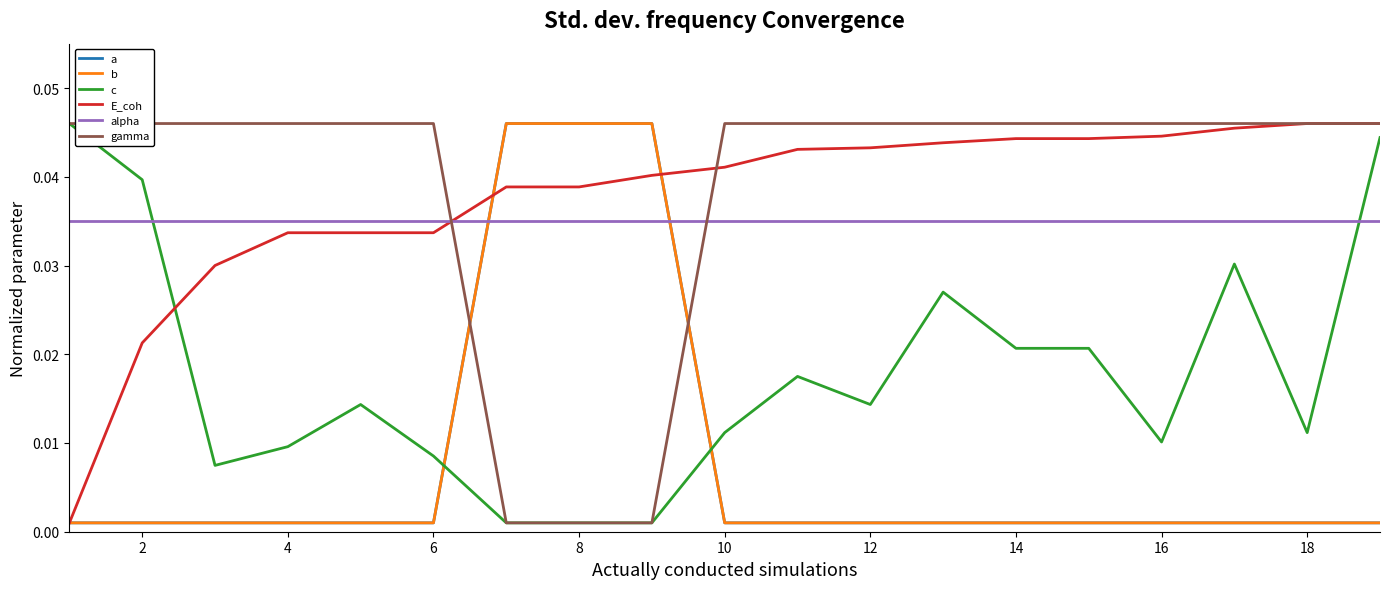

True or false: a and b cross at least once.

False